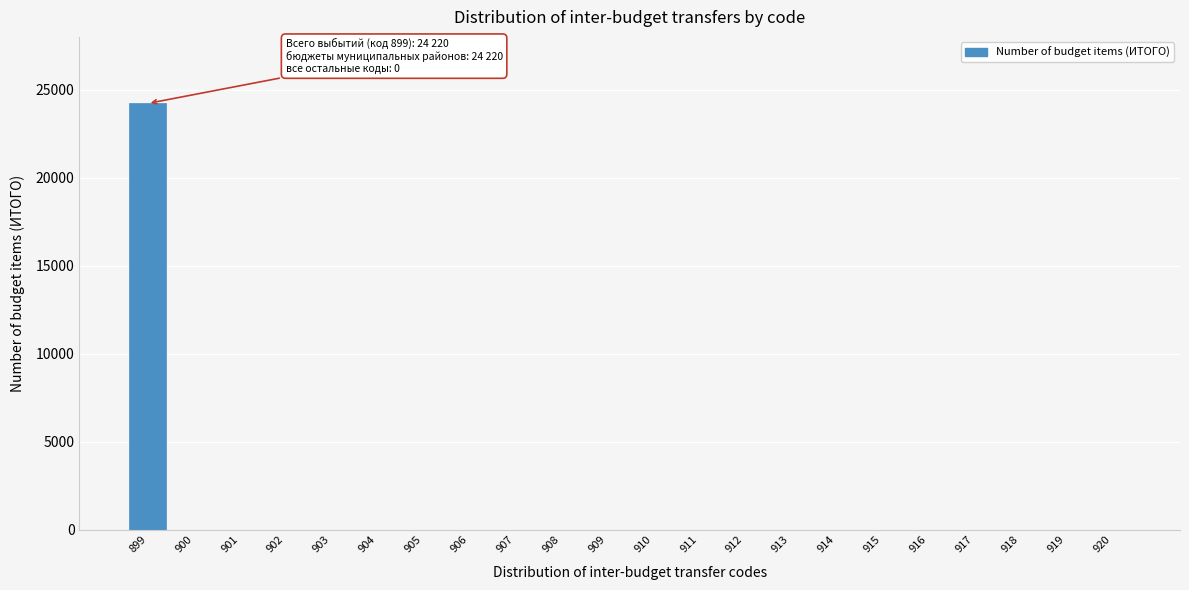

Reading left to right, what are all the values shown in this chart?

899=24220	900=0	901=0	902=0	903=0	904=0	905=0	906=0	907=0	908=0	909=0	910=0	911=0	912=0	913=0	914=0	915=0	916=0	917=0	918=0	919=0	920=0